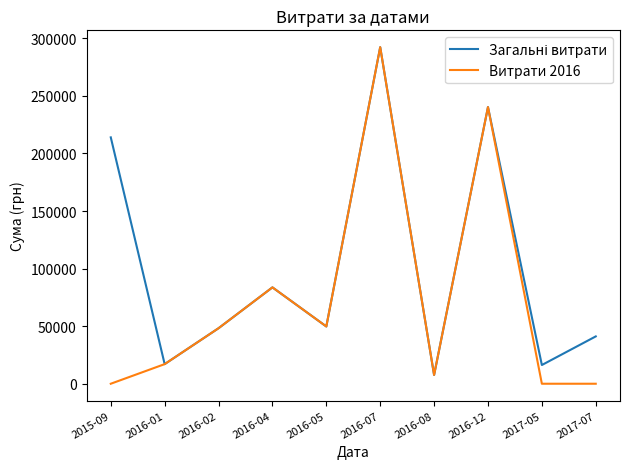

At which category is the sum across all series the highest?

2016-07